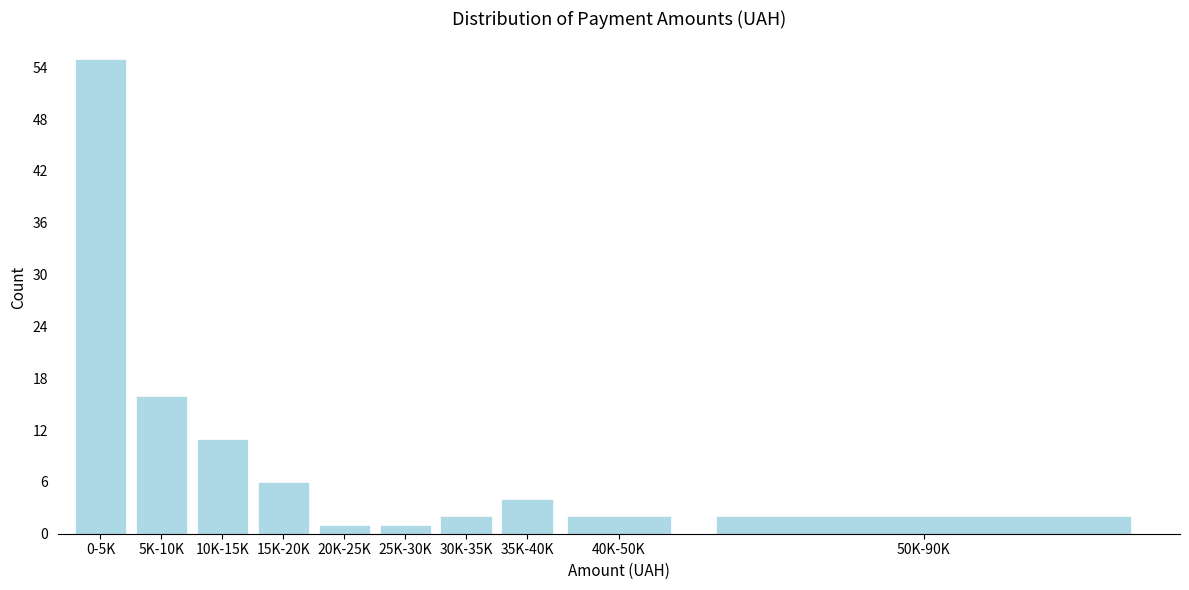

Reading left to right, transcribe all the data shown in this chart.

0-5K=55	5K-10K=16	10K-15K=11	15K-20K=6	20K-25K=1	25K-30K=1	30K-35K=2	35K-40K=4	40K-50K=2	50K-90K=2